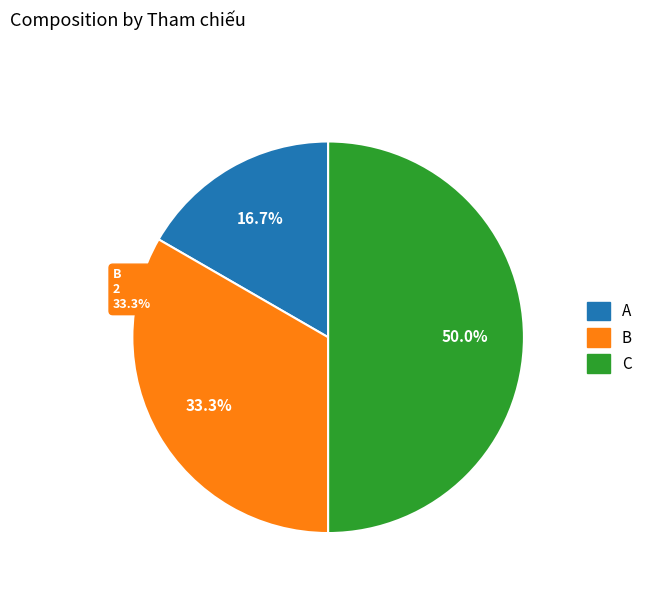

How many segments does this pie chart have?

3